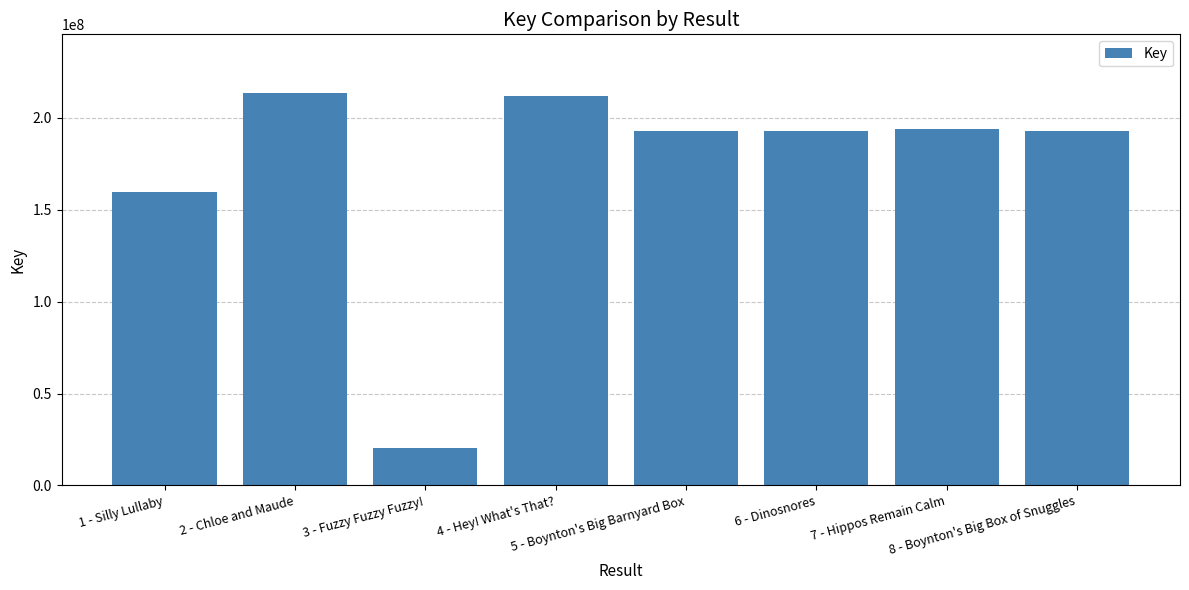

What is the difference between the second highest and minimum values?

191340154